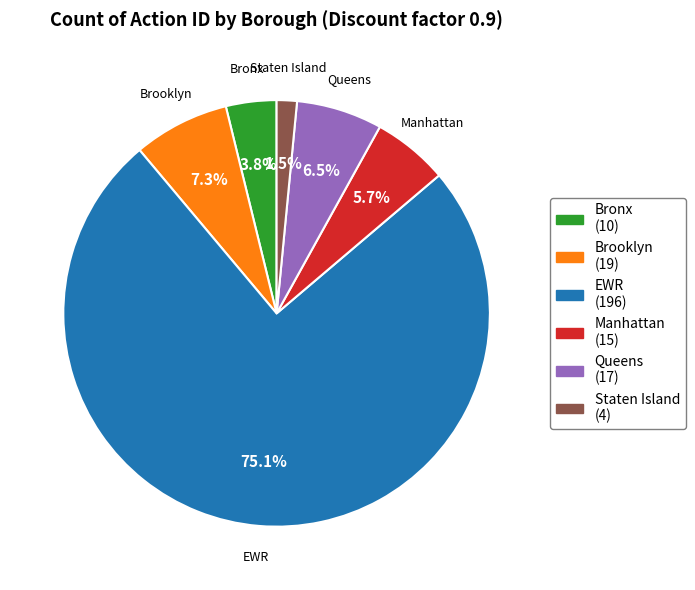

How many segments does this pie chart have?

6